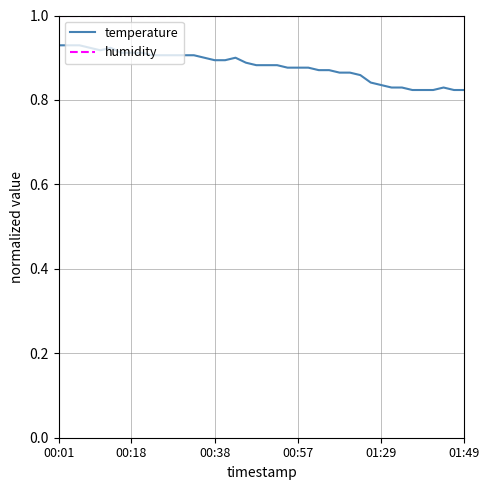

List the series in order of their peak value, highest first.

humidity, temperature